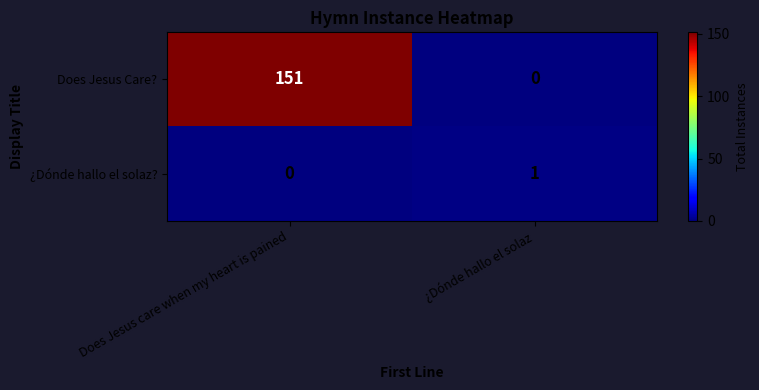

How many values in the ¿Dónde hallo el solaz? series are below 1?

1